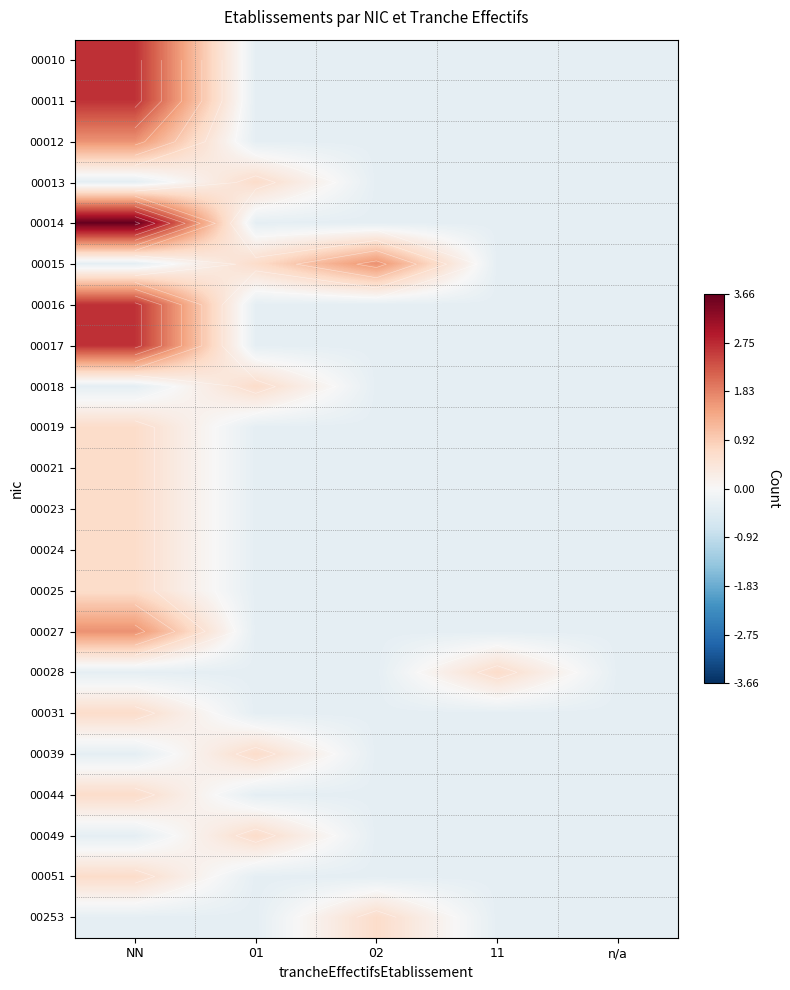

How many data points in 00028 are above 0?

1